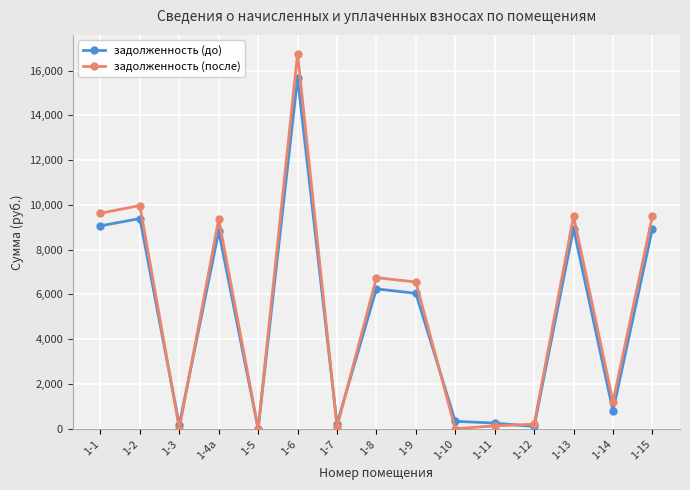

True or false: задолженность (до) has more than 0 interior local peaks.

True